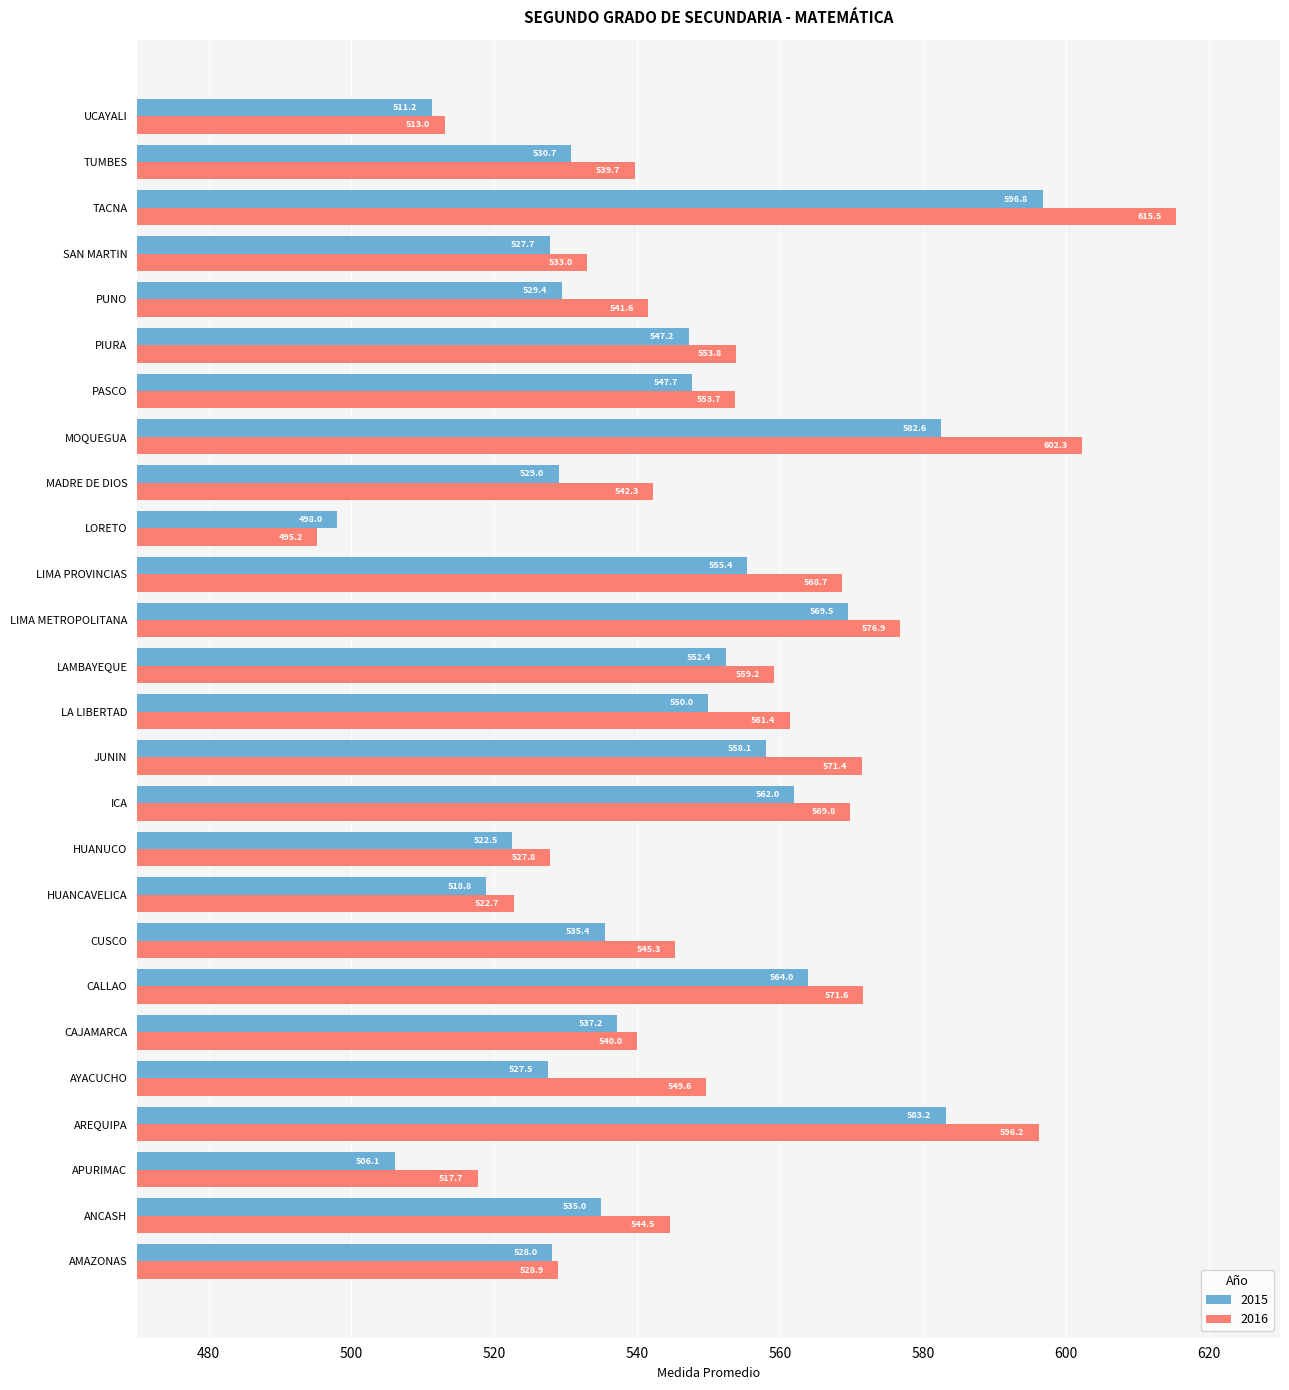

Which category has the lowest value in the 2015 series?

LORETO